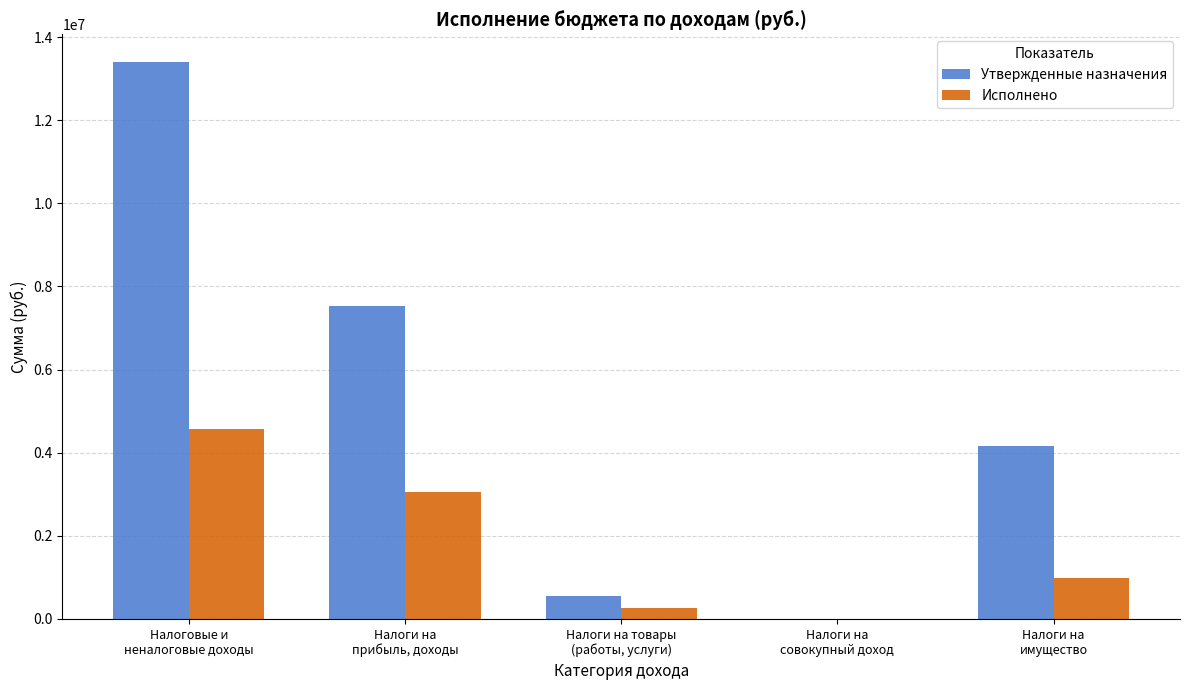

Which series has the largest total across all categories?

Утвержденные назначения